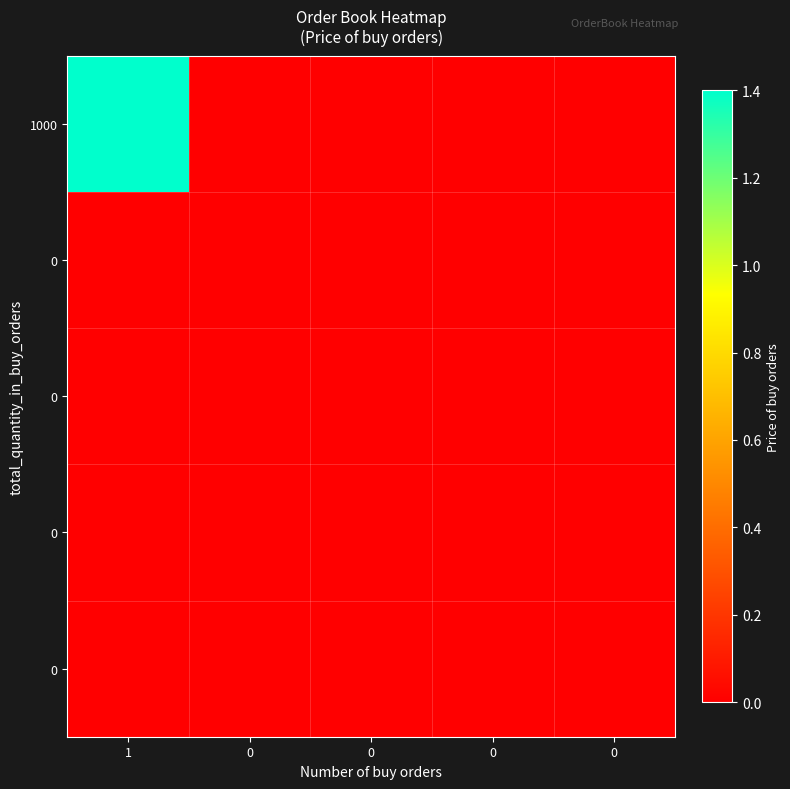

At which category is the sum across all series the highest?

1